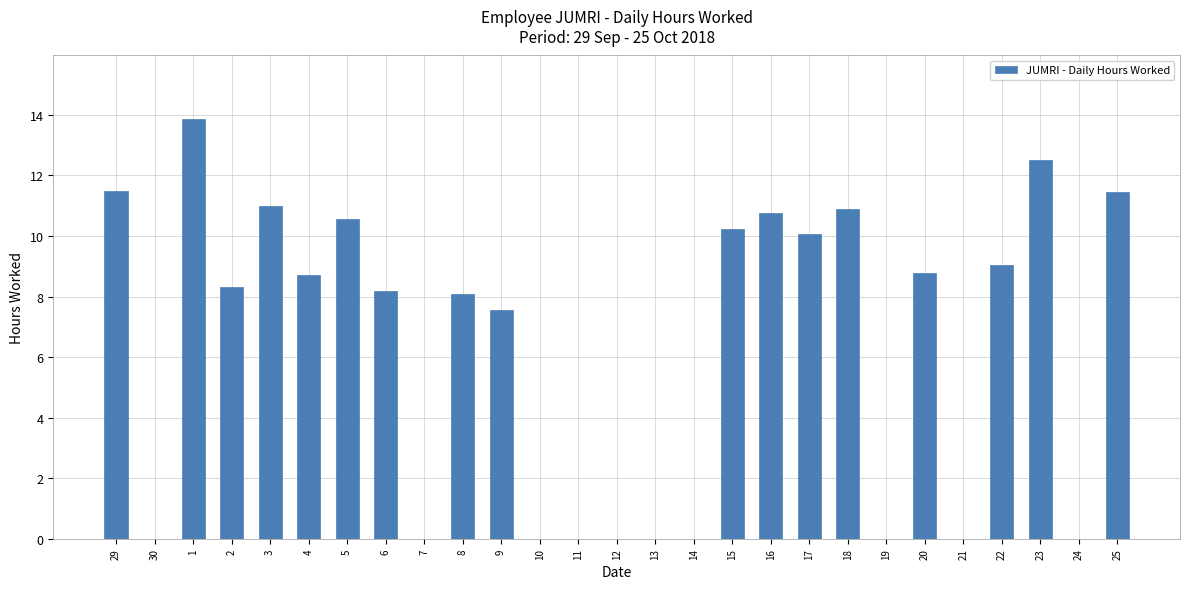

What is the greatest value displayed?

13.9